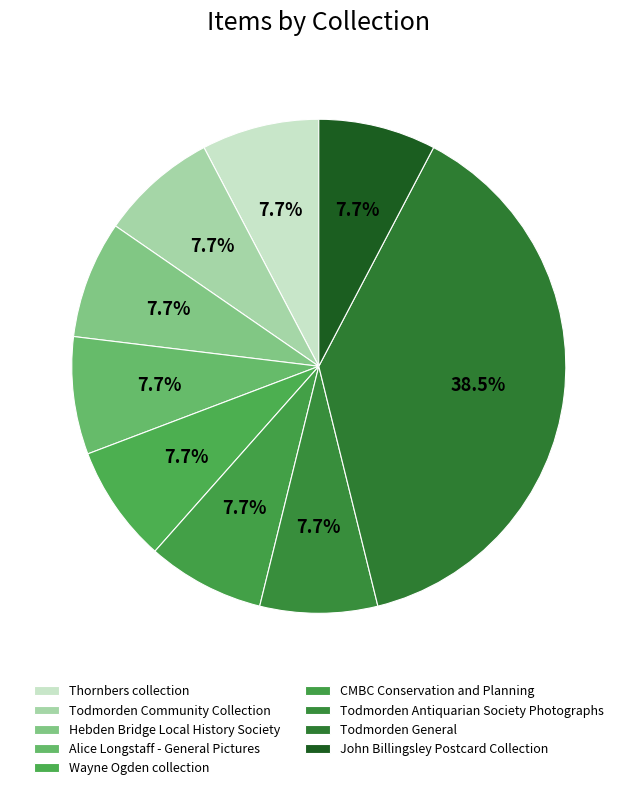

Which has a higher value, CMBC Conservation and Planning or Todmorden General?

Todmorden General